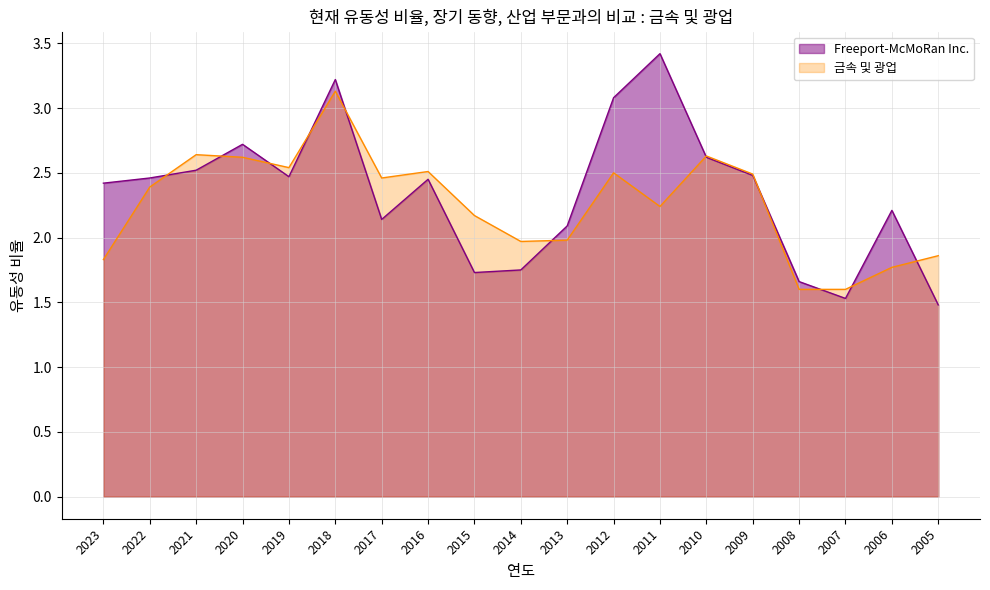

What is the value of the 금속 및 광업 point at the 6th from the left?

3.1